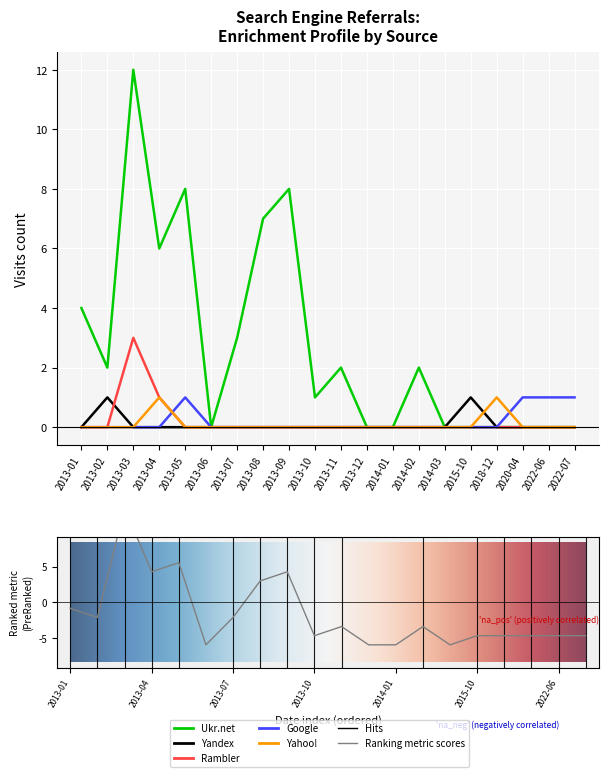

What is the sum of the Ukr.net values at 2014-02 and 2013-07?

5